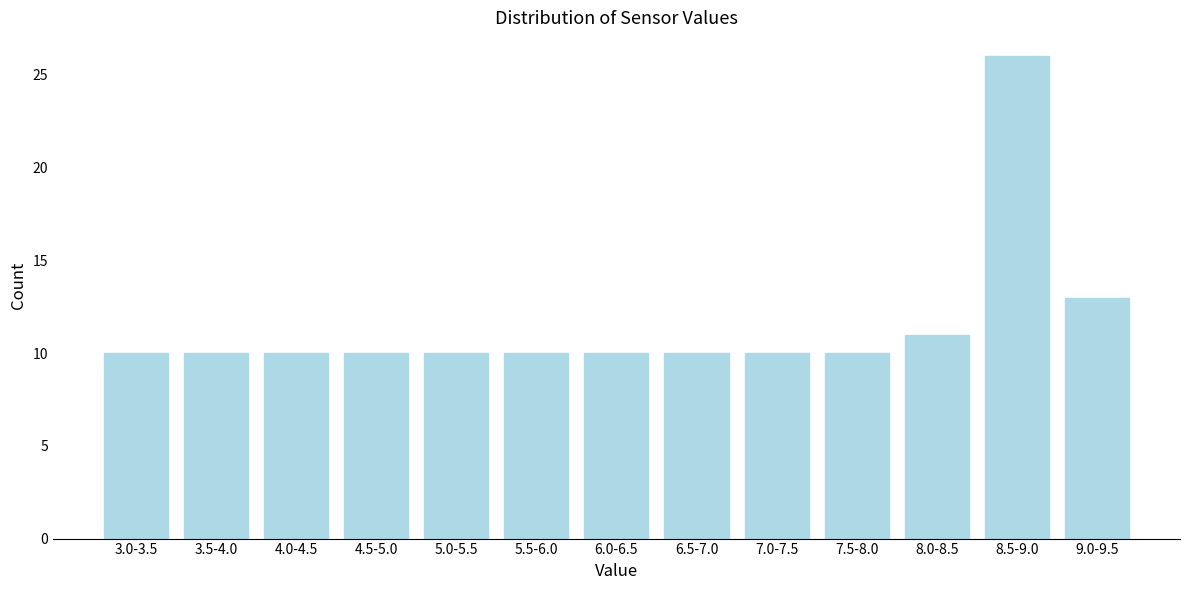

Reading left to right, what are all the values shown in this chart?

10	10	10	10	10	10	10	10	10	10	11	26	13